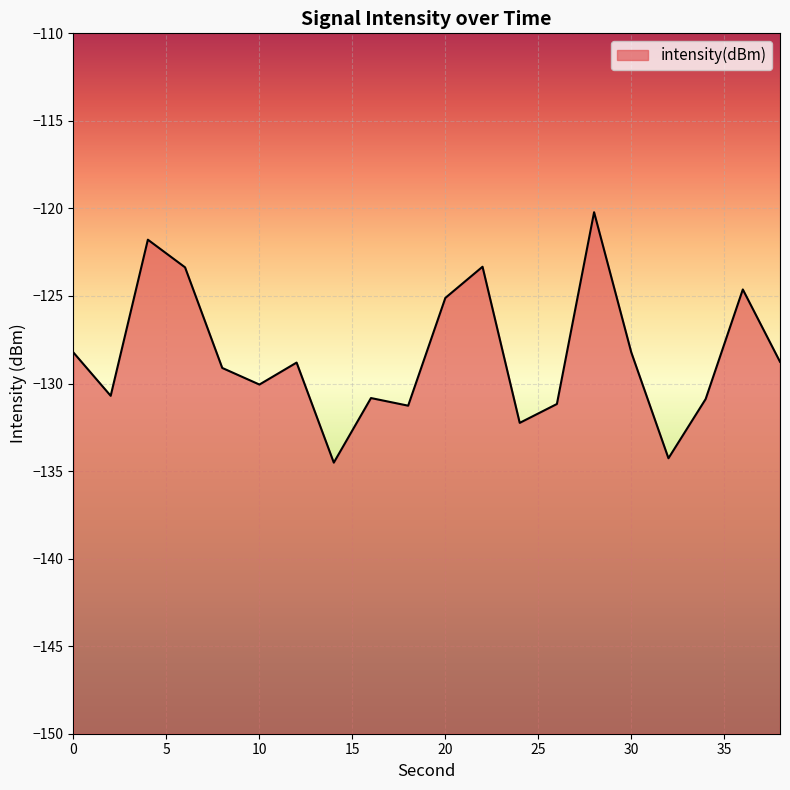

At which label does the data first exceed -128?

4